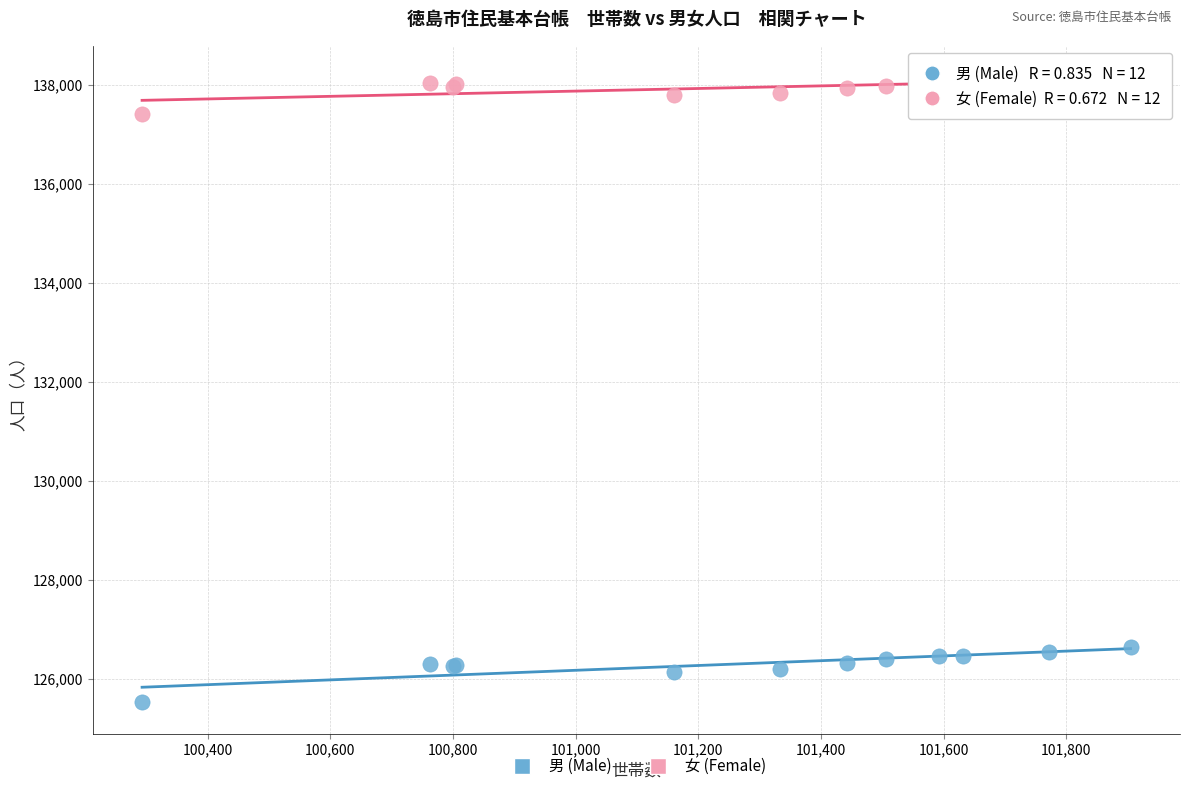

Which series contains the lowest Y value?

男 (Male)